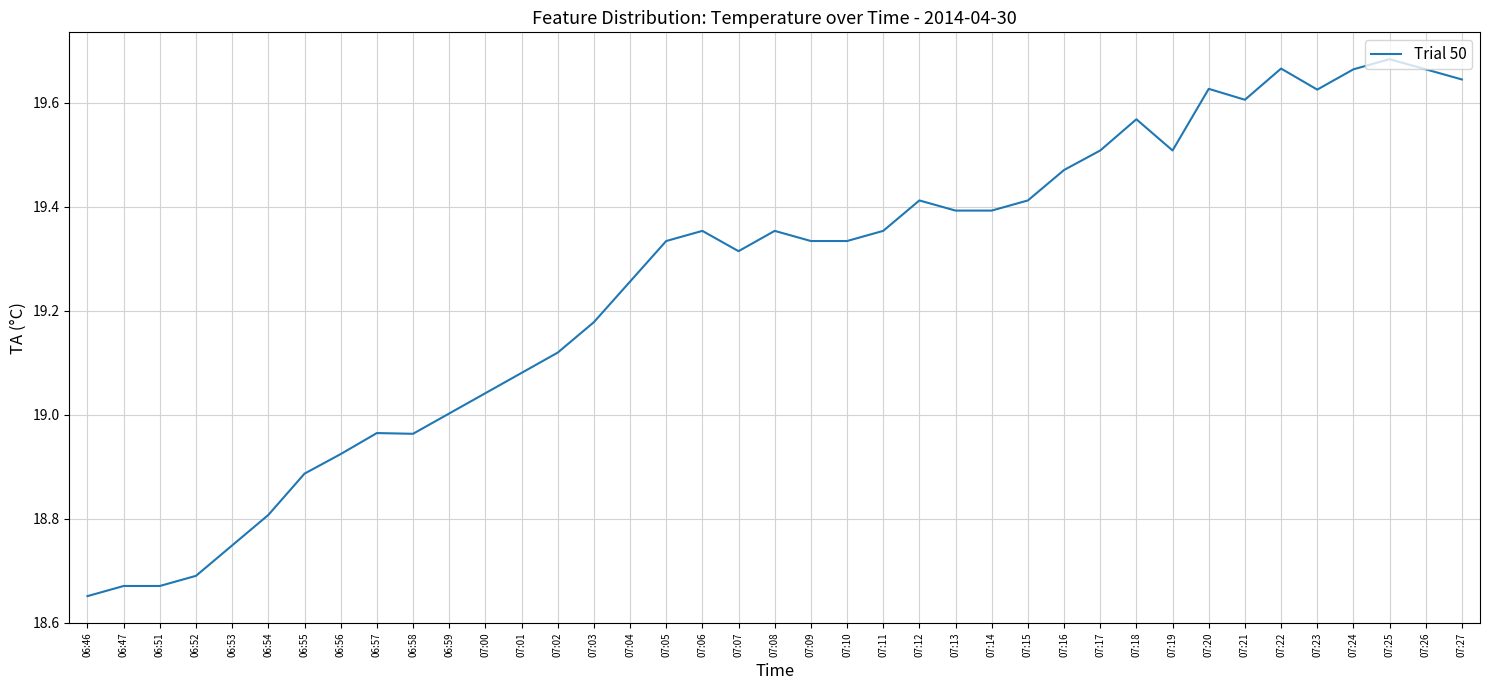

Which has a higher value, 07:00 or 07:03?

07:03